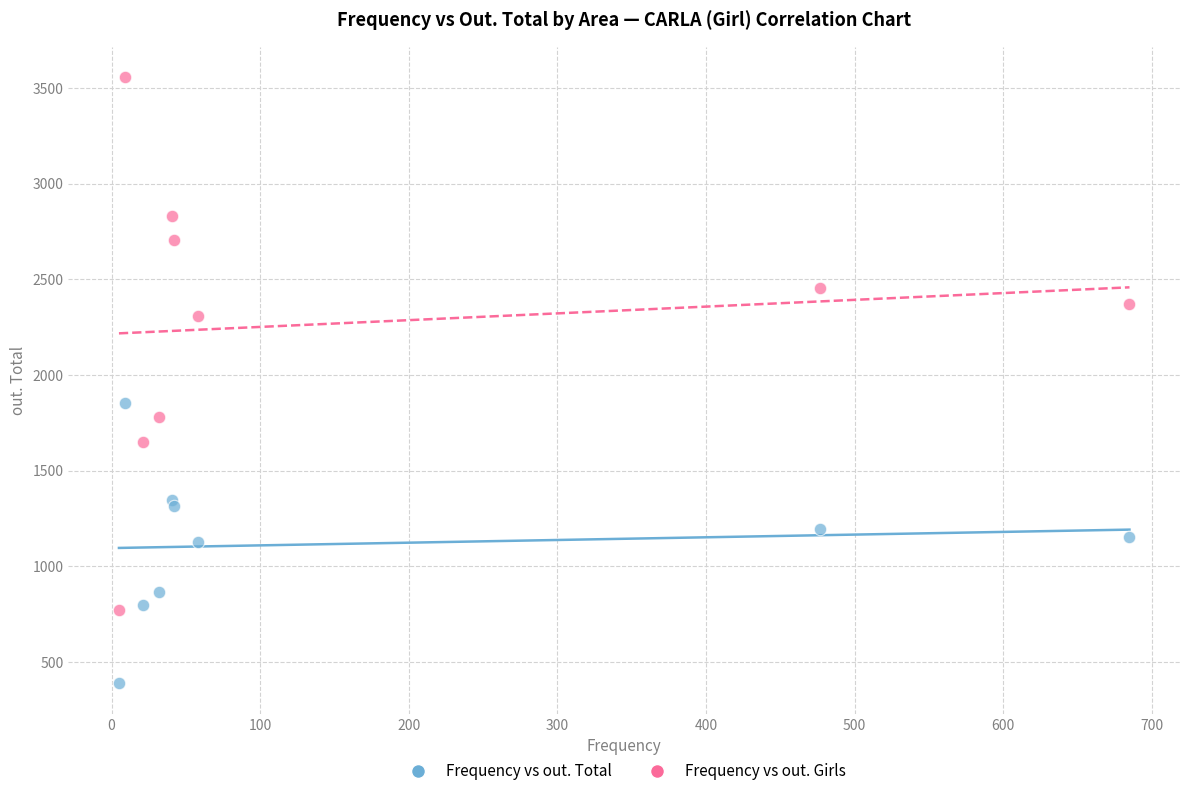

What are all the series names shown in the legend?

Frequency vs out. Total, Frequency vs out. Girls